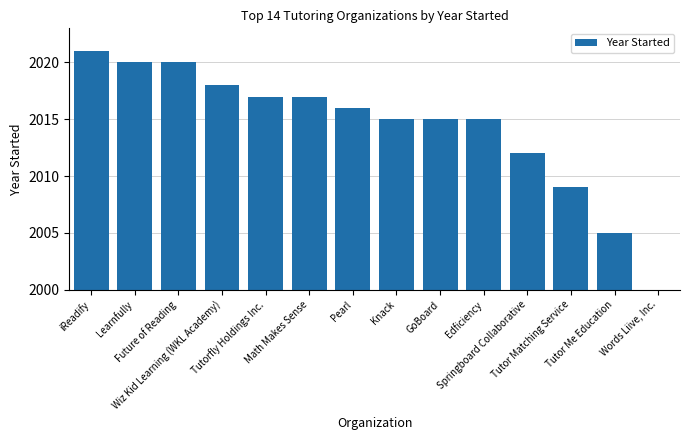

What is the label of the 3rd bar from the left?

Future of Reading